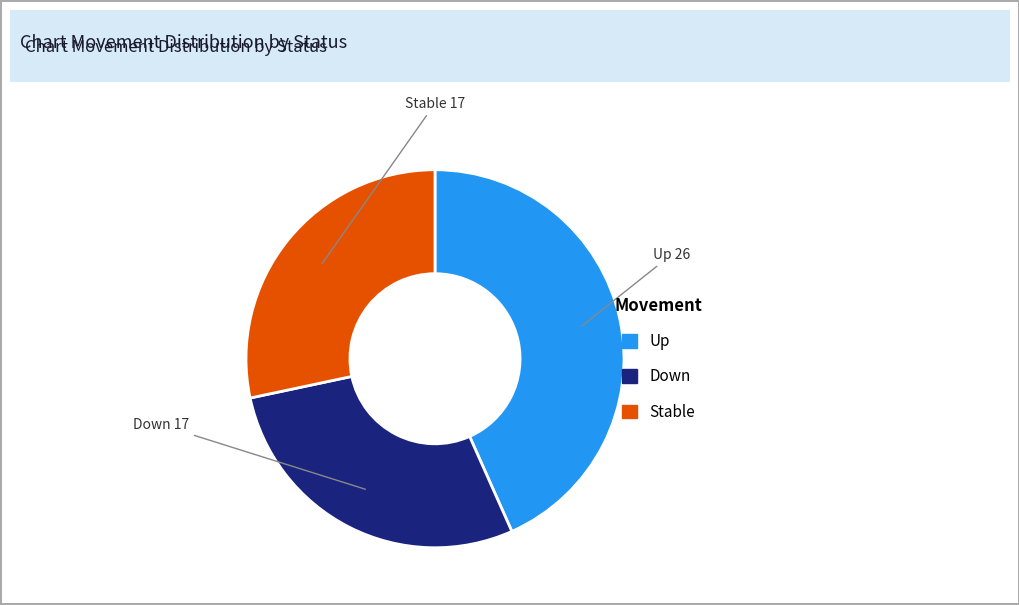

How many segments does this pie chart have?

3